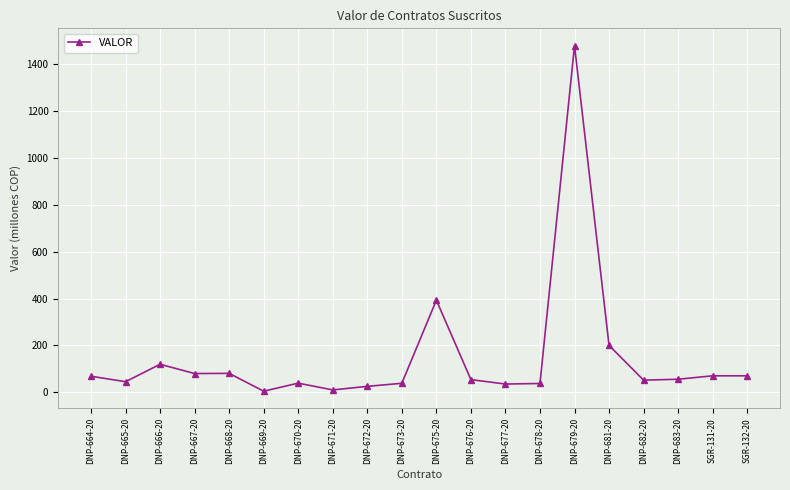

Where does the data first go above 55?

DNP-664-20